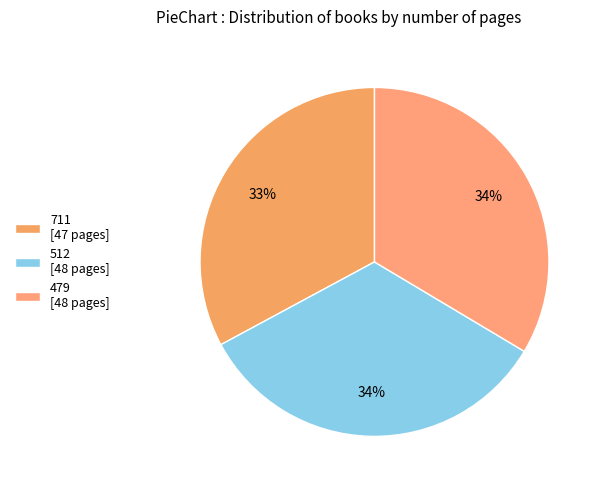

Does any single category account for the majority?

No